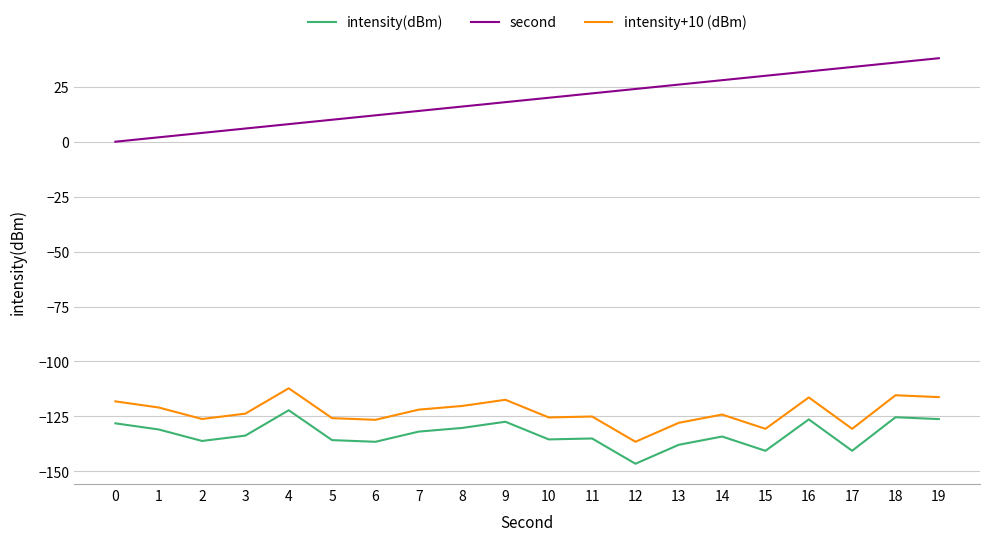

What is the sum of all intensity+10 (dBm) values?

-2461.9